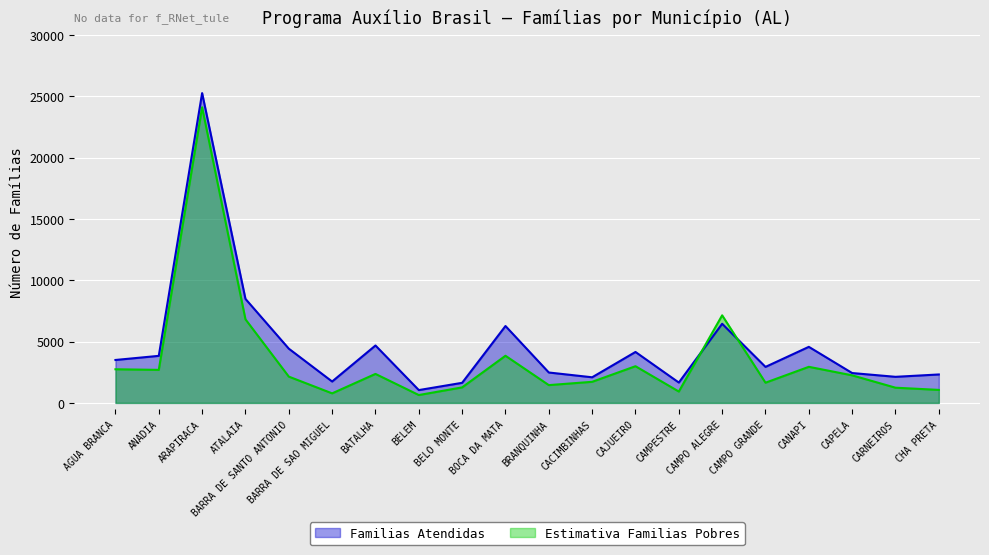

What is the average value of the Familias Atendidas series?

4604